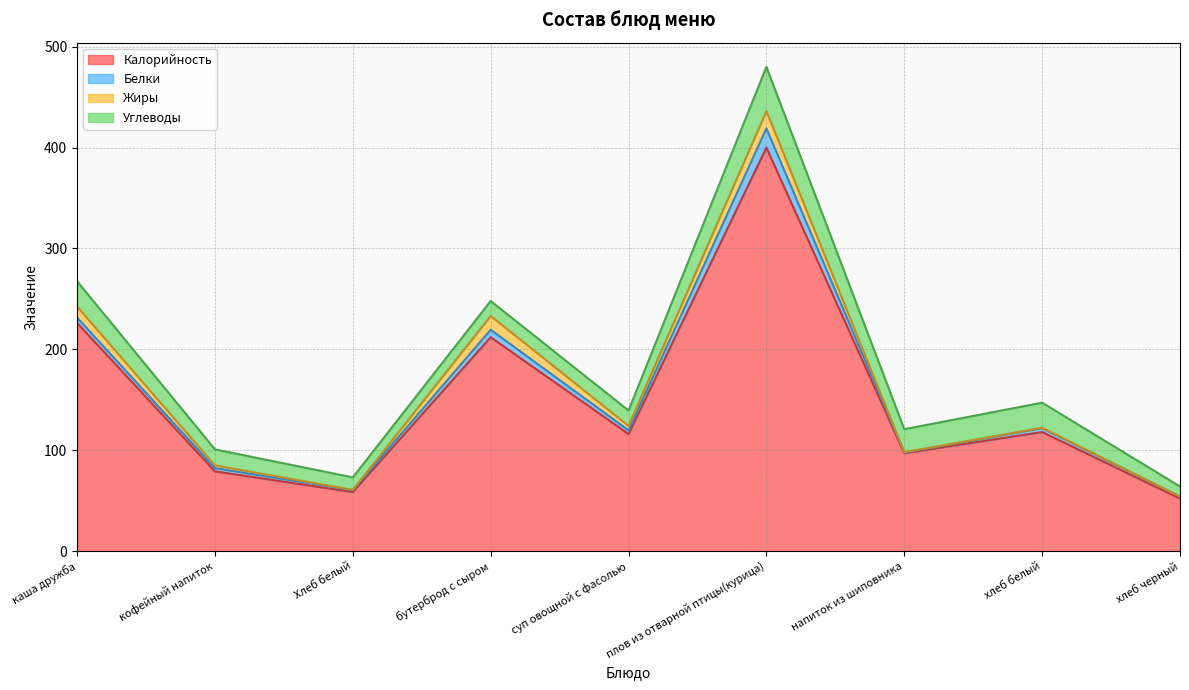

Reading left to right, extract all data points from this chart.

Калорийность: каша дружба=226.2	кофейный напиток=79.0	Хлеб белый=58.5	бутерброд с сыром=212.0	суп овощной с фасолью=116.0	плов из отварной птицы(курица)=400.0	напиток из шиповника=97.0	хлеб белый=118.0	хлеб черный=52.0
Белки: каша дружба=5.3	кофейный напиток=3.2	Хлеб белый=1.9	бутерброд с сыром=7.4	суп овощной с фасолью=3.7	плов из отварной птицы(курица)=19.0	напиток из шиповника=0.7	хлеб белый=3.8	хлеб черный=2.0
Жиры: каша дружба=11.0	кофейный напиток=2.7	Хлеб белый=0.2	бутерброд с сыром=13.7	суп овощной с фасолью=4.4	плов из отварной птицы(курица)=17.2	напиток из шиповника=0.3	хлеб белый=0.4	хлеб черный=0.0
Углеводы: каша дружба=25.1	кофейный напиток=15.9	Хлеб белый=12.4	бутерброд с сыром=14.8	суп овощной с фасолью=15.3	плов из отварной птицы(курица)=43.9	напиток из шиповника=22.8	хлеб белый=24.9	хлеб черный=10.0